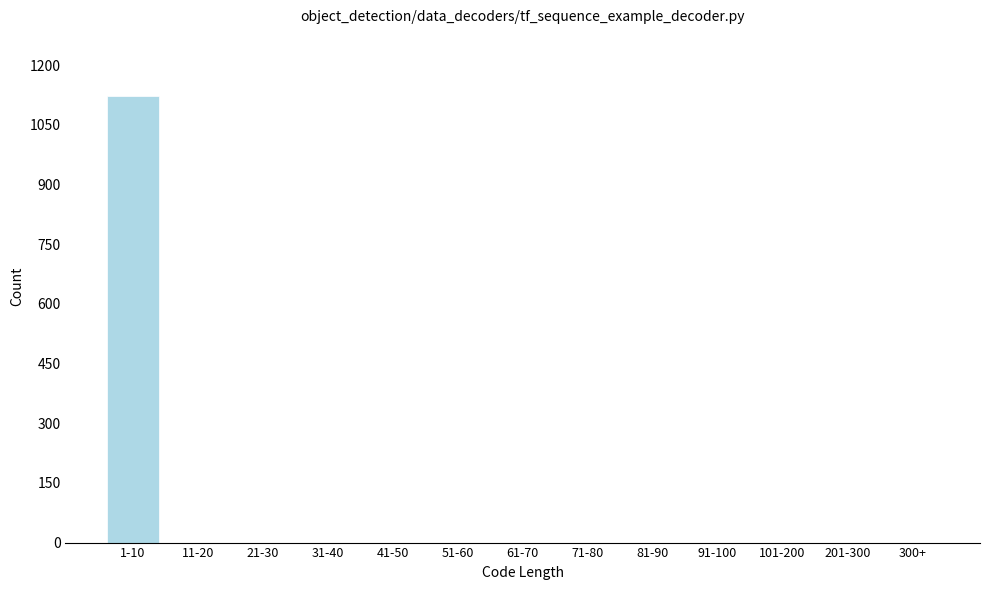

Reading left to right, extract all data points from this chart.

1-10=1122	11-20=0	21-30=0	31-40=0	41-50=0	51-60=0	61-70=0	71-80=0	81-90=0	91-100=0	101-200=0	201-300=0	300+=0